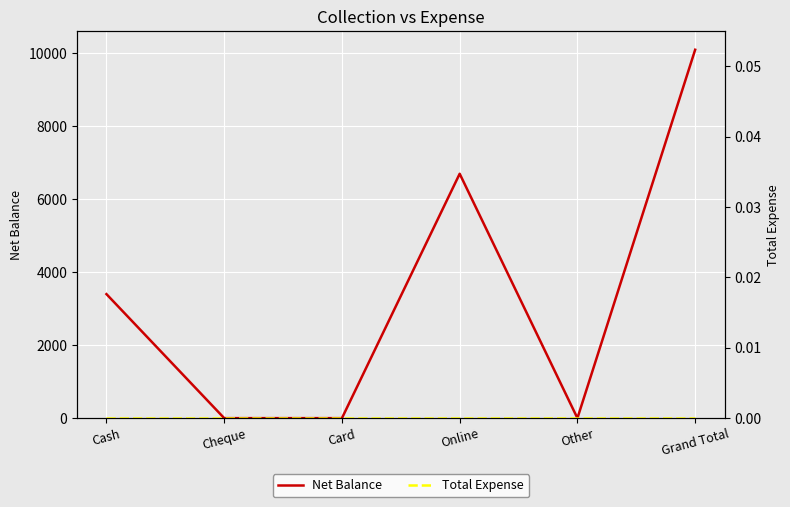

What is the average value of the Net Balance series?

3367